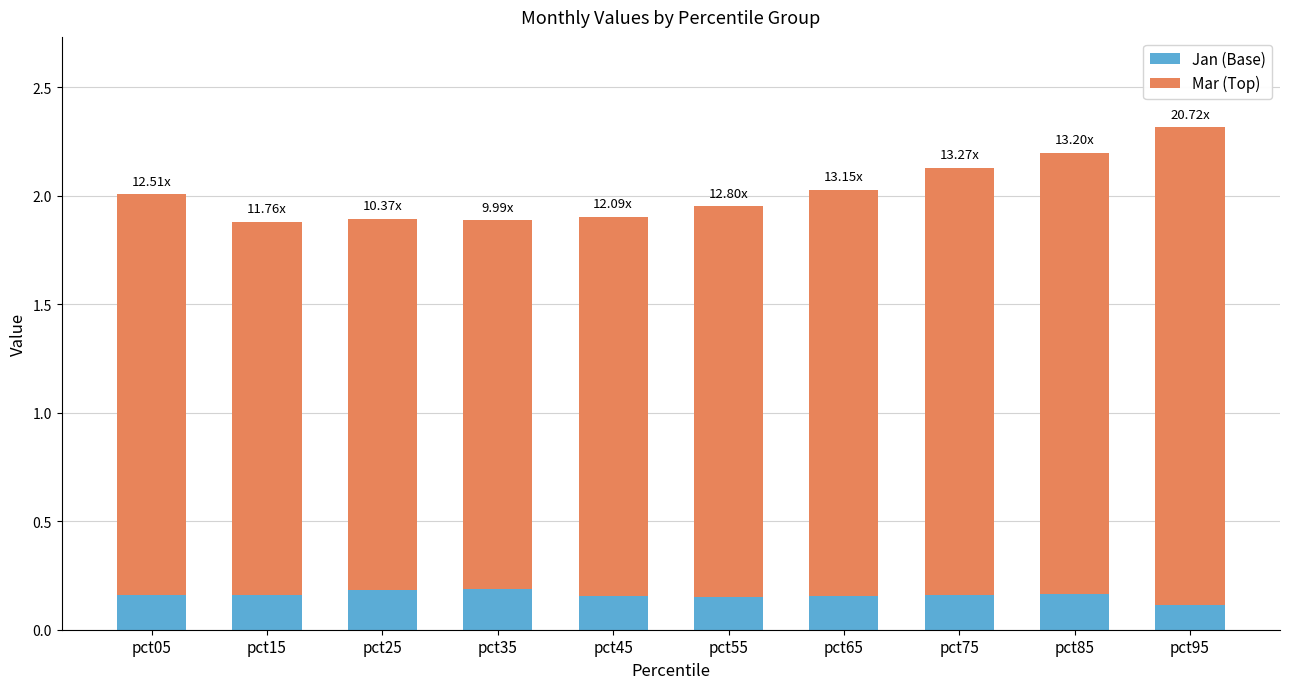

At which category is the sum across all series the highest?

pct95